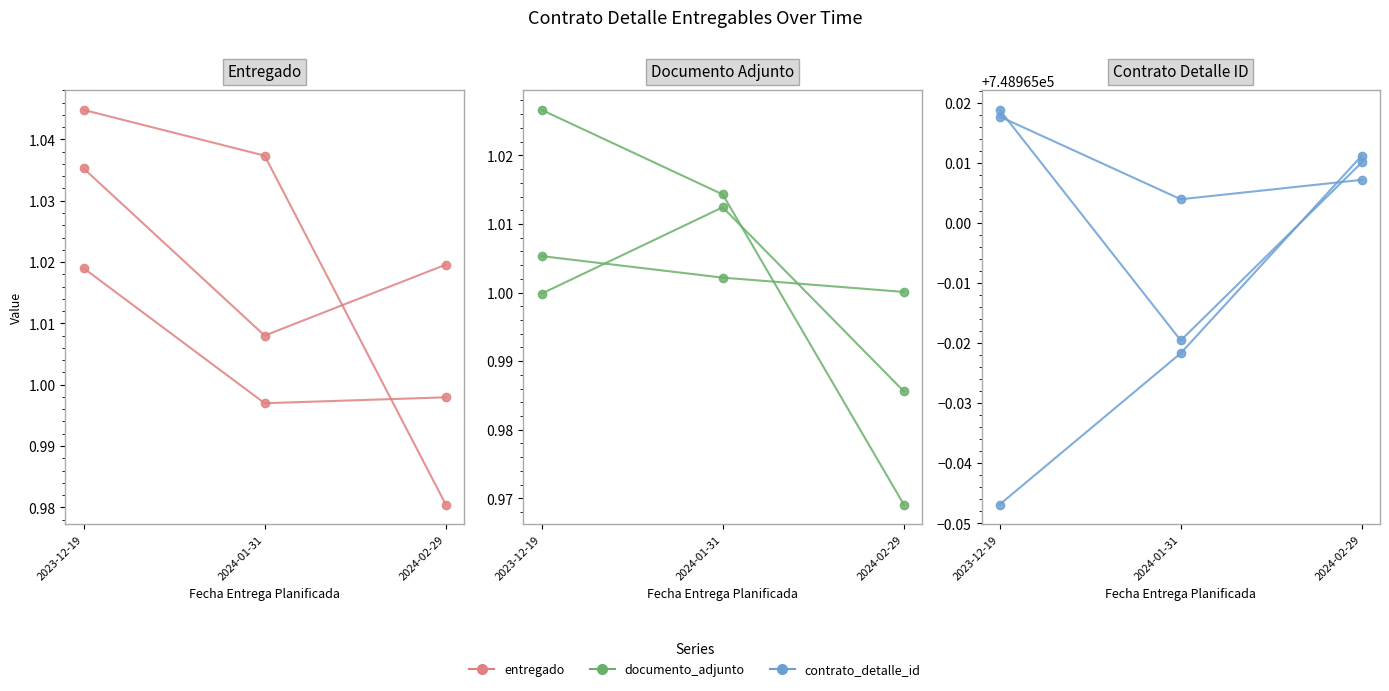

What position from the right is 2024-01-31?

2